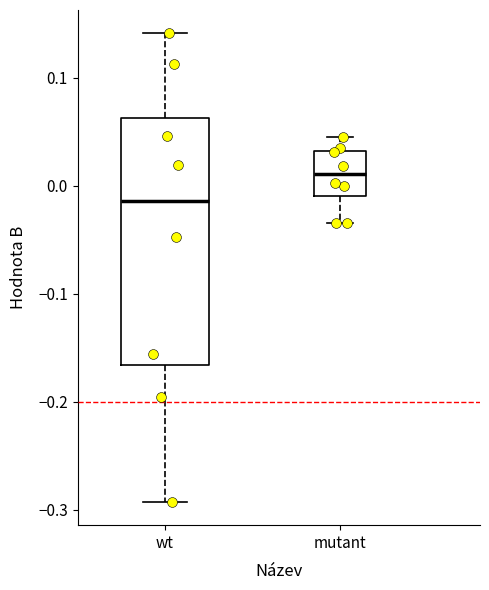

Which box's median line is the highest?

mutant